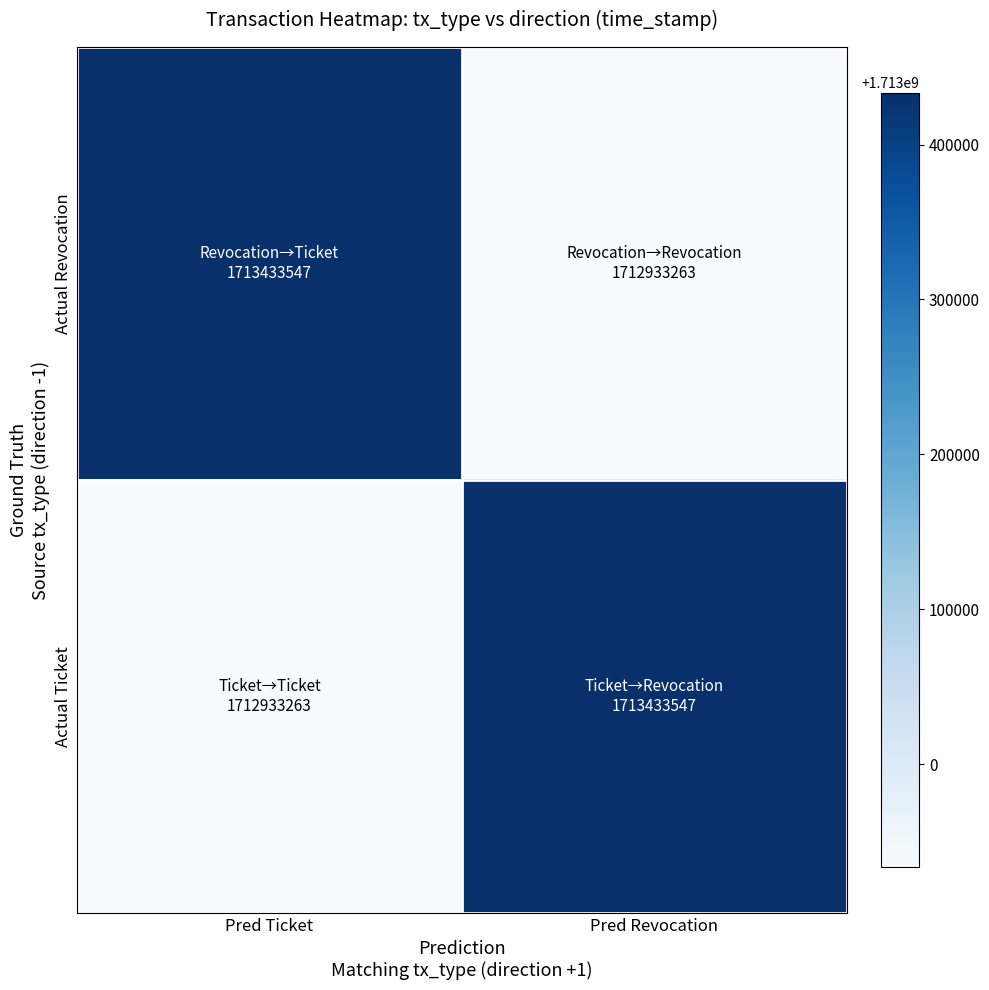

Which series changed the most between Pred Ticket and Pred Revocation?

Actual Revocation